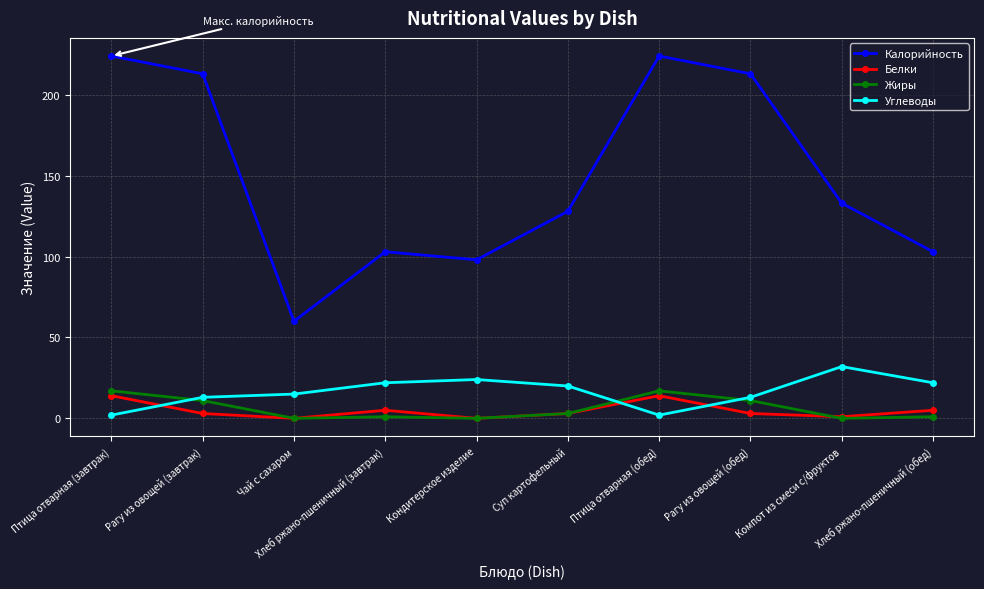

Where is the first local maximum for Белки?

Хлеб ржано-пшеничный (завтрак)